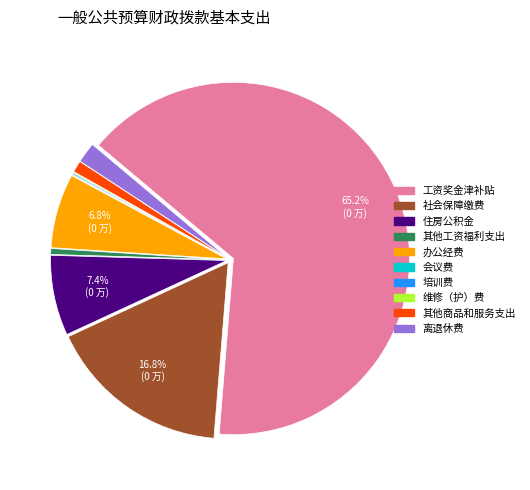

To the nearest percent, what percentage of the pie is 办公经费?

7%